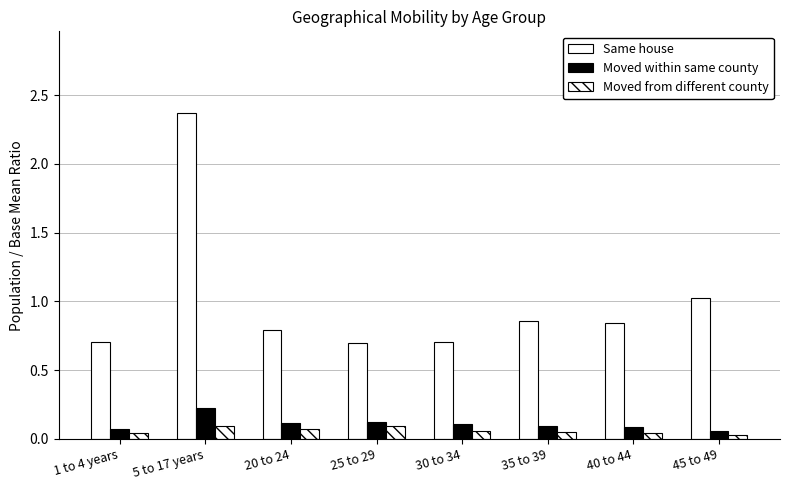

Which category has the lowest value across all series?

45 to 49